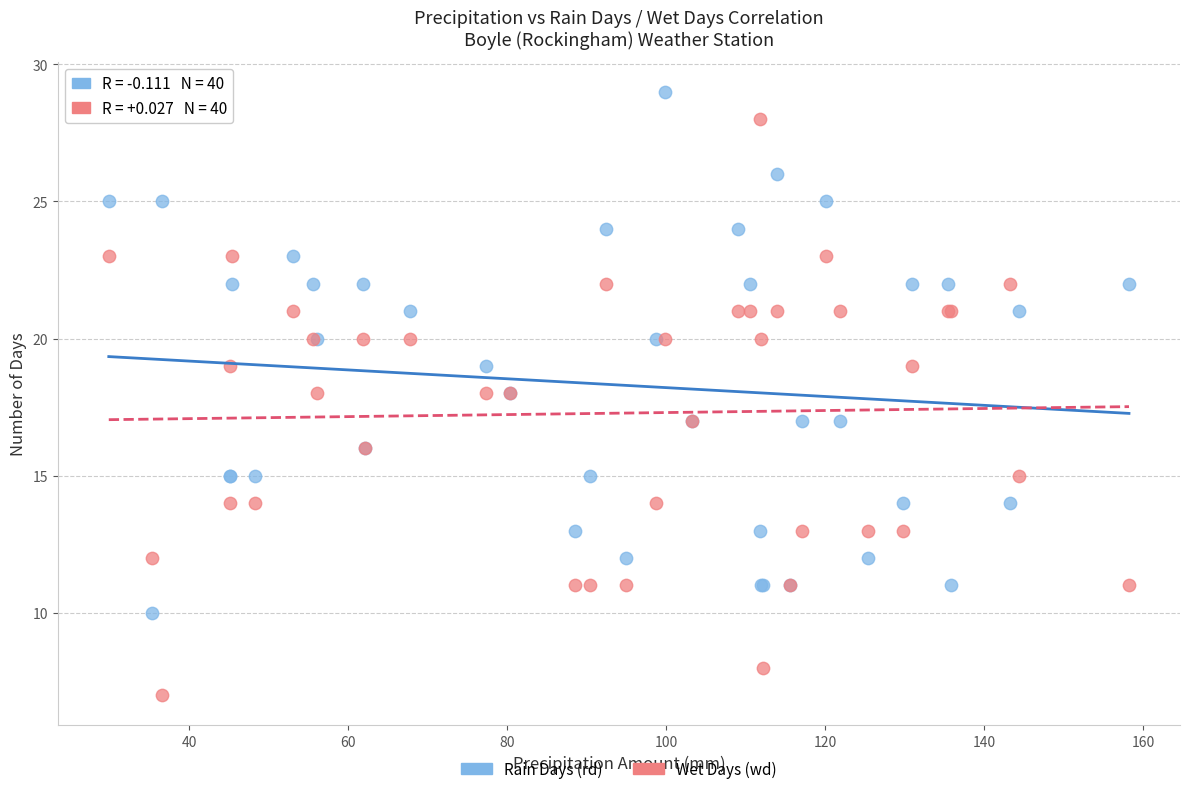

Which series contains the lowest Y value?

Wet Days (wd)